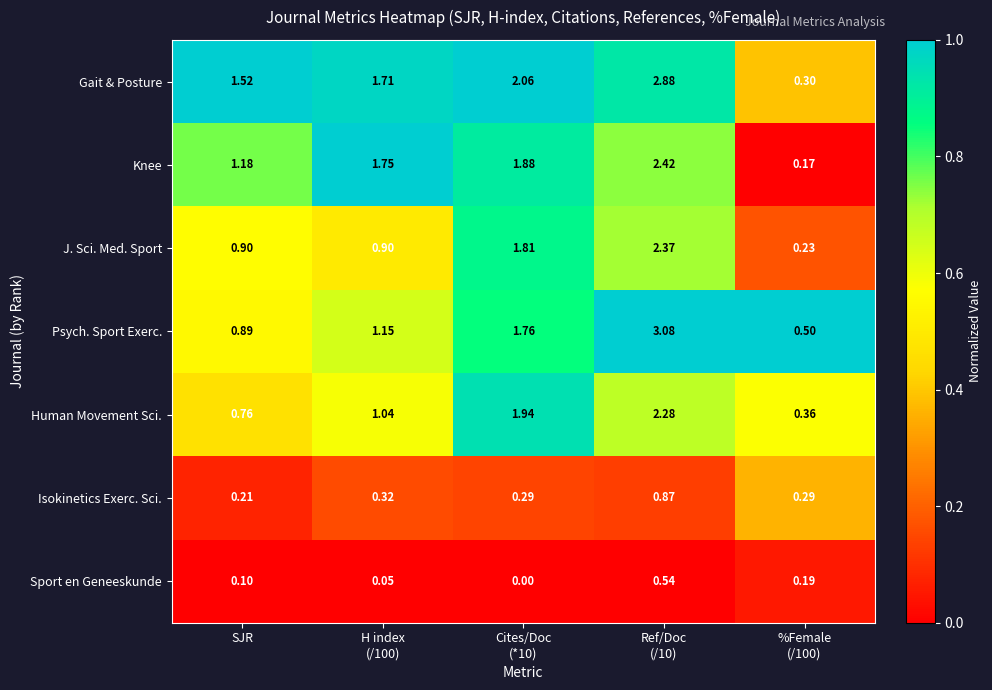

Rank the series at SJR from highest to lowest value.

Gait & Posture, Knee, J. Sci. Med. Sport, Psych. Sport Exerc., Human Movement Sci., Isokinetics Exerc. Sci., Sport en Geneeskunde